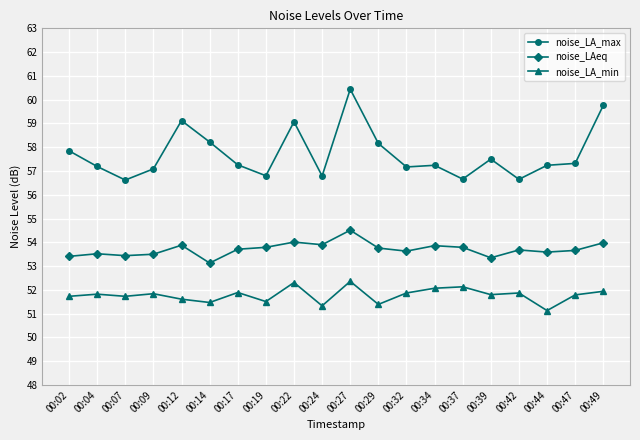

Which series changed the most between 00:07 and 00:22?

noise_LA_max